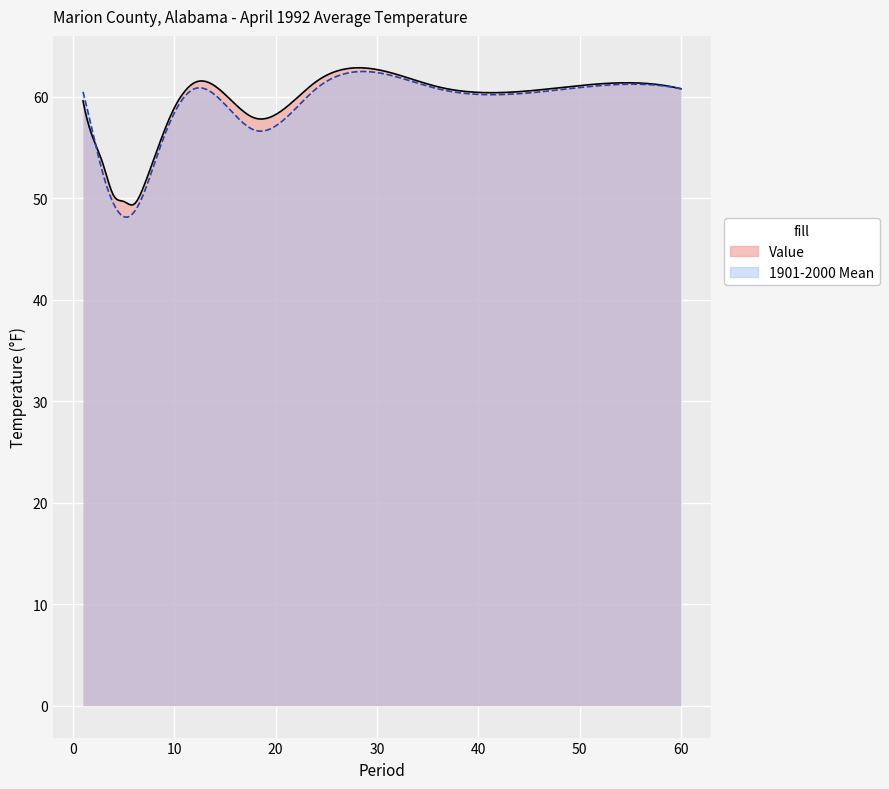

The value of Value at 9 is 56.6. True or false?

True